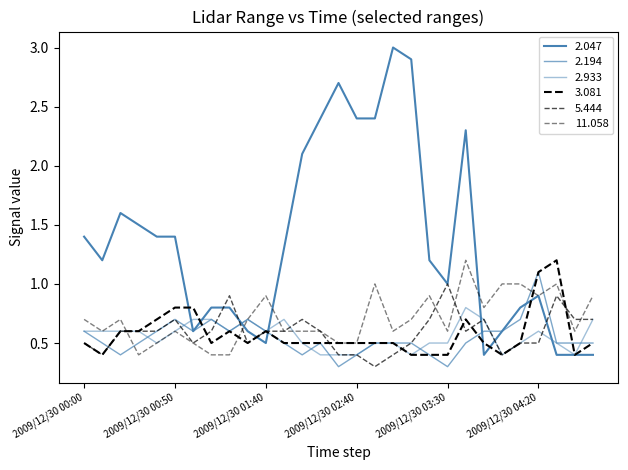

Is this an area chart (filled region under the line)?

No